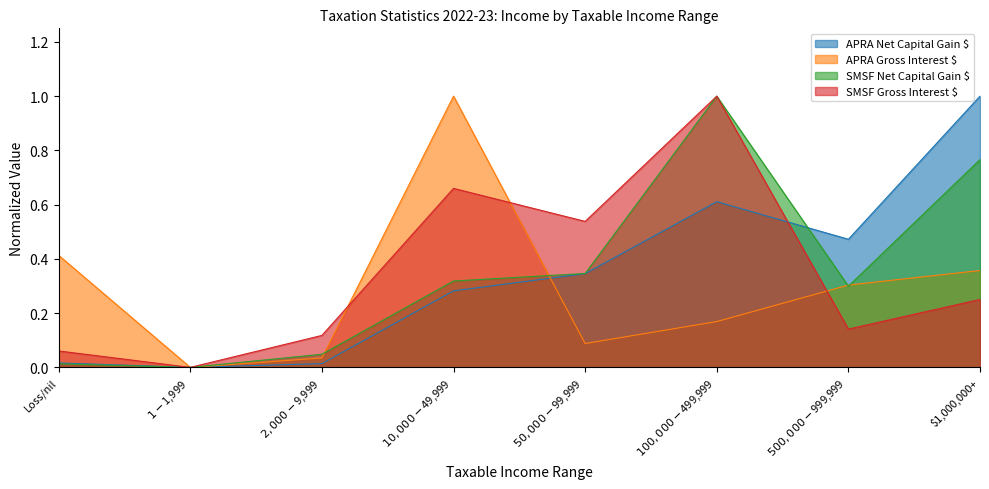

What is the label of the 8th point from the left?

$1,000,000+